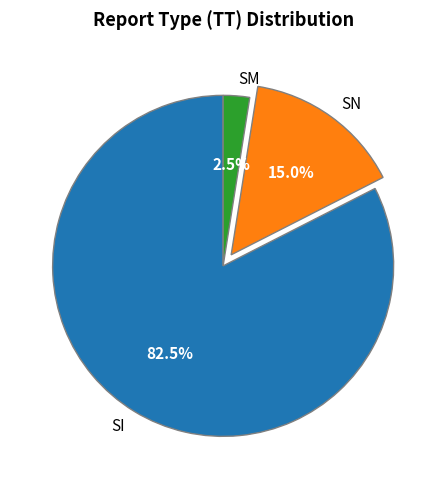

What is the largest slice in the pie chart?

SI